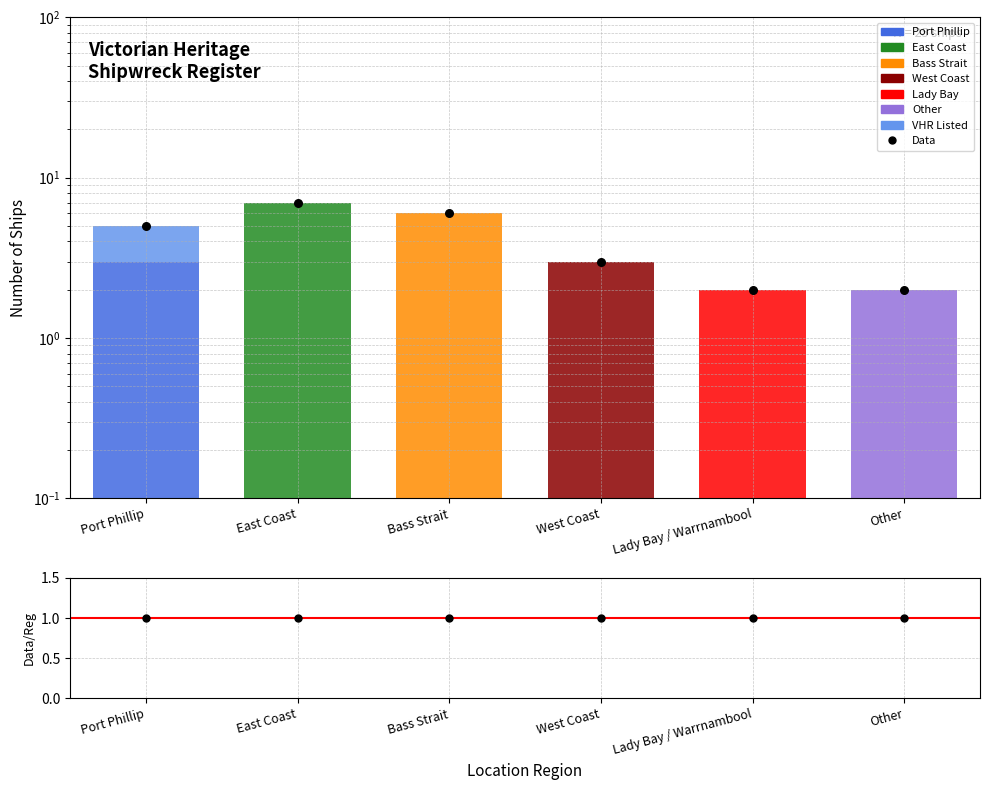

What is the change in value from Port Phillip to Bass Strait?

+1